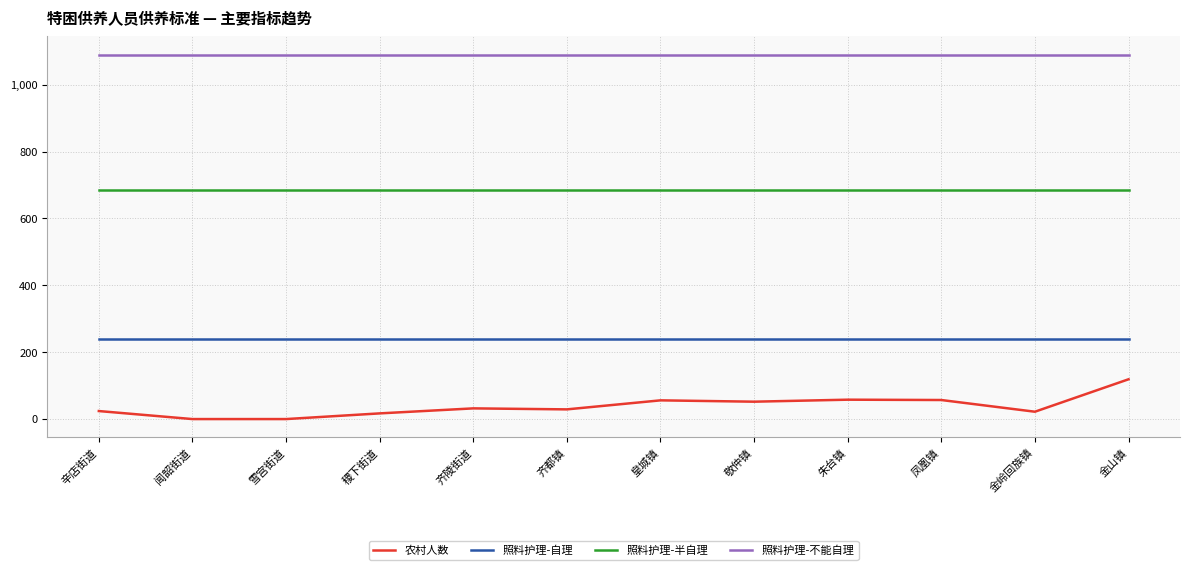

What is the average value of the 照料护理-自理 series?

240